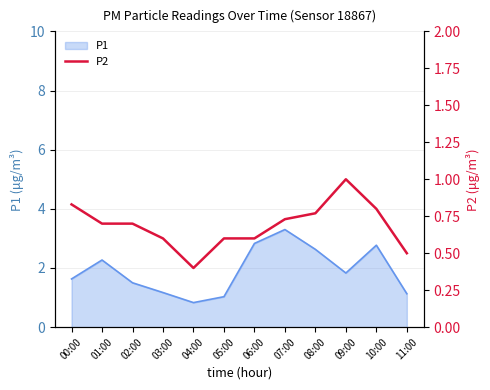

True or false: P1 has a value of 0.4 at 04:00.

False